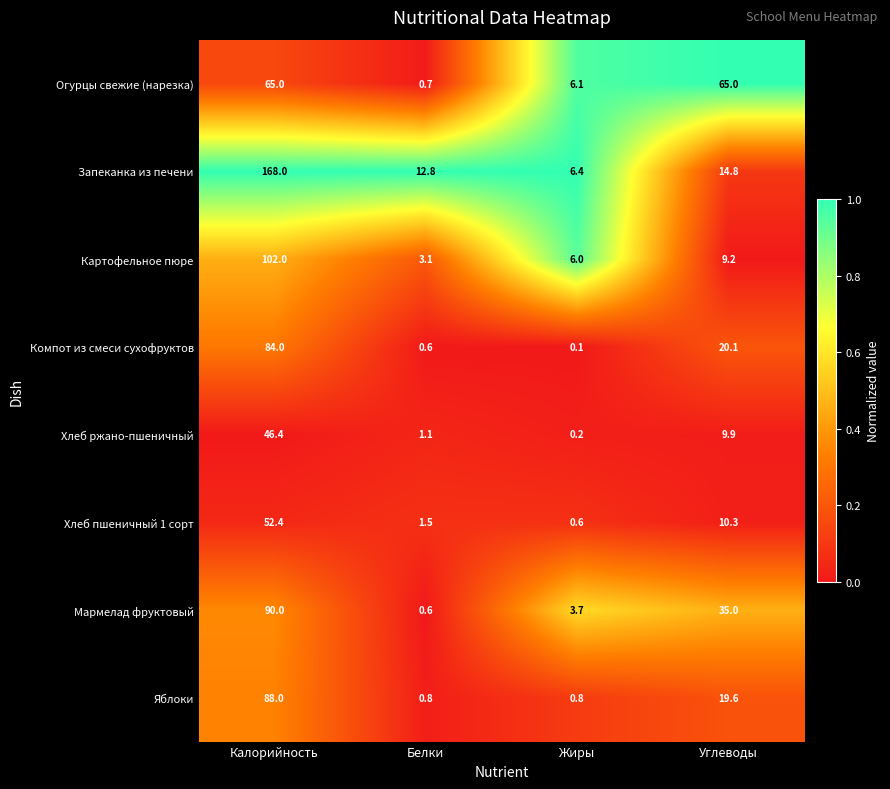

What is the total value across all series at Калорийность?

695.8